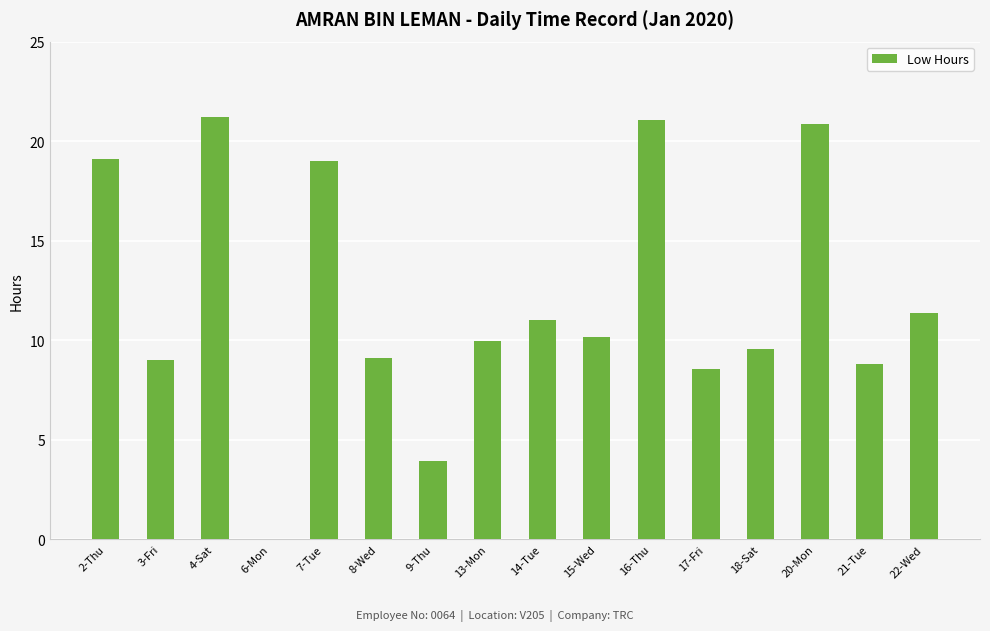

The chart shows a value of 20.9 at 20-Mon. True or false?

True